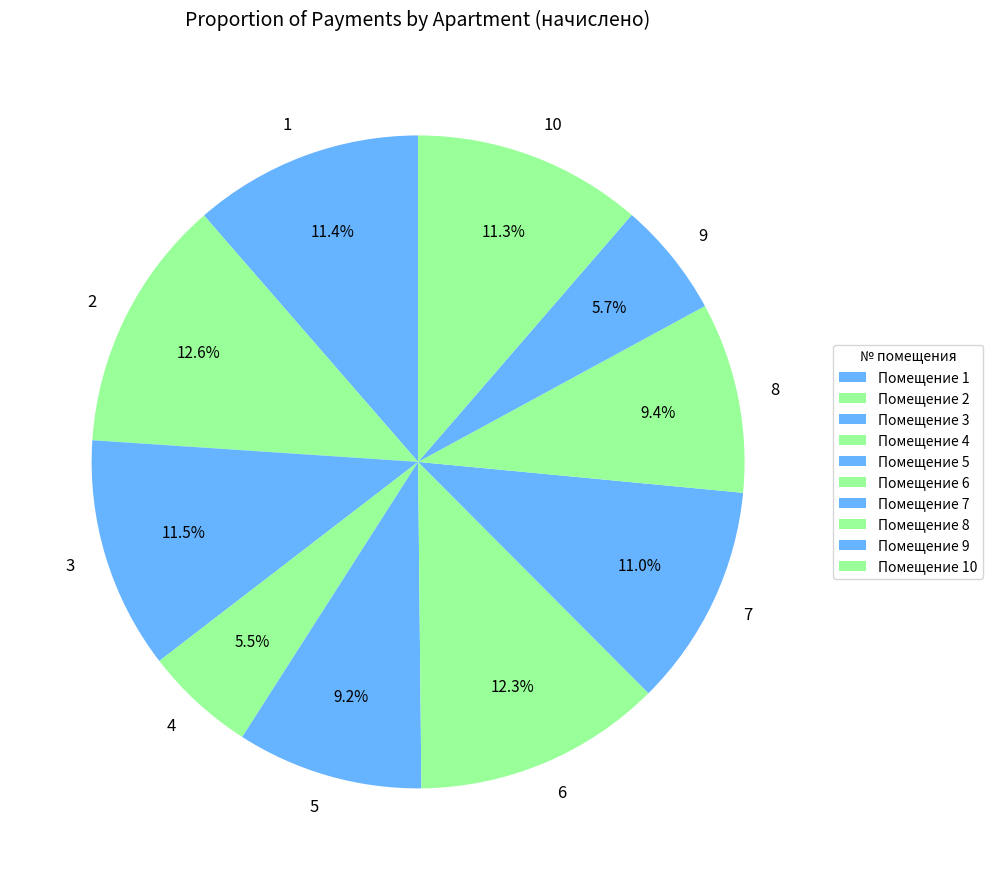

Combined, what portion of the pie is 2 and 10?

23.9%